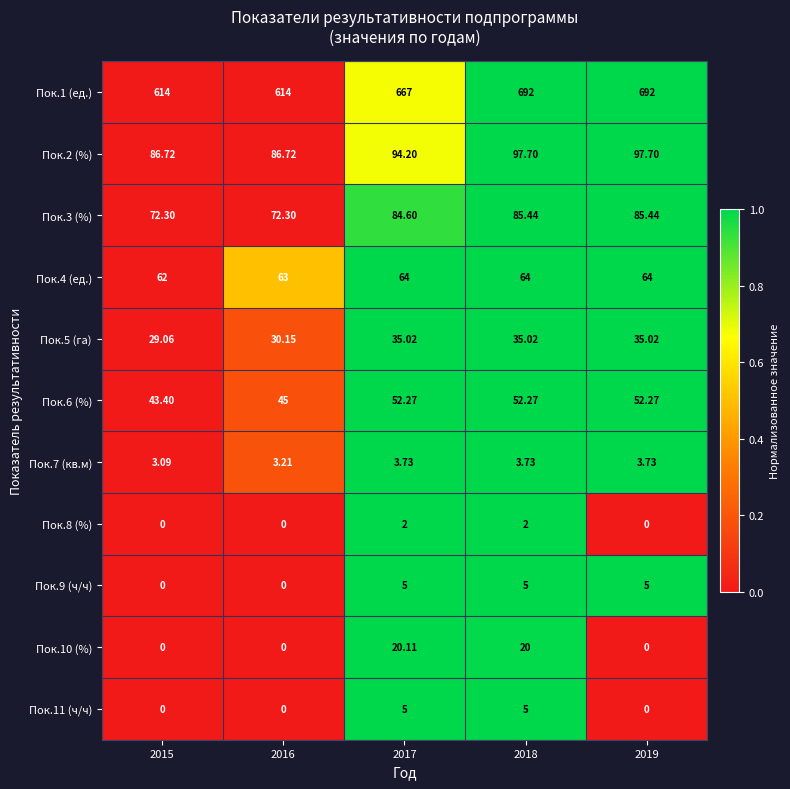

Reading left to right, list all the values displayed in this chart.

Пок.1 (ед.): 2015=614.0	2016=614.0	2017=667.0	2018=692.0	2019=692.0
Пок.2 (%): 2015=86.7	2016=86.7	2017=94.2	2018=97.7	2019=97.7
Пок.3 (%): 2015=72.3	2016=72.3	2017=84.6	2018=85.4	2019=85.4
Пок.4 (ед.): 2015=62.0	2016=63.0	2017=64.0	2018=64.0	2019=64.0
Пок.5 (га): 2015=29.1	2016=30.1	2017=35.0	2018=35.0	2019=35.0
Пок.6 (%): 2015=43.4	2016=45.0	2017=52.3	2018=52.3	2019=52.3
Пок.7 (кв.м): 2015=3.1	2016=3.2	2017=3.7	2018=3.7	2019=3.7
Пок.8 (%): 2015=0.0	2016=0.0	2017=2.0	2018=2.0	2019=0.0
Пок.9 (ч/ч): 2015=0.0	2016=0.0	2017=5.0	2018=5.0	2019=5.0
Пок.10 (%): 2015=0.0	2016=0.0	2017=20.1	2018=20.0	2019=0.0
Пок.11 (ч/ч): 2015=0.0	2016=0.0	2017=5.0	2018=5.0	2019=0.0